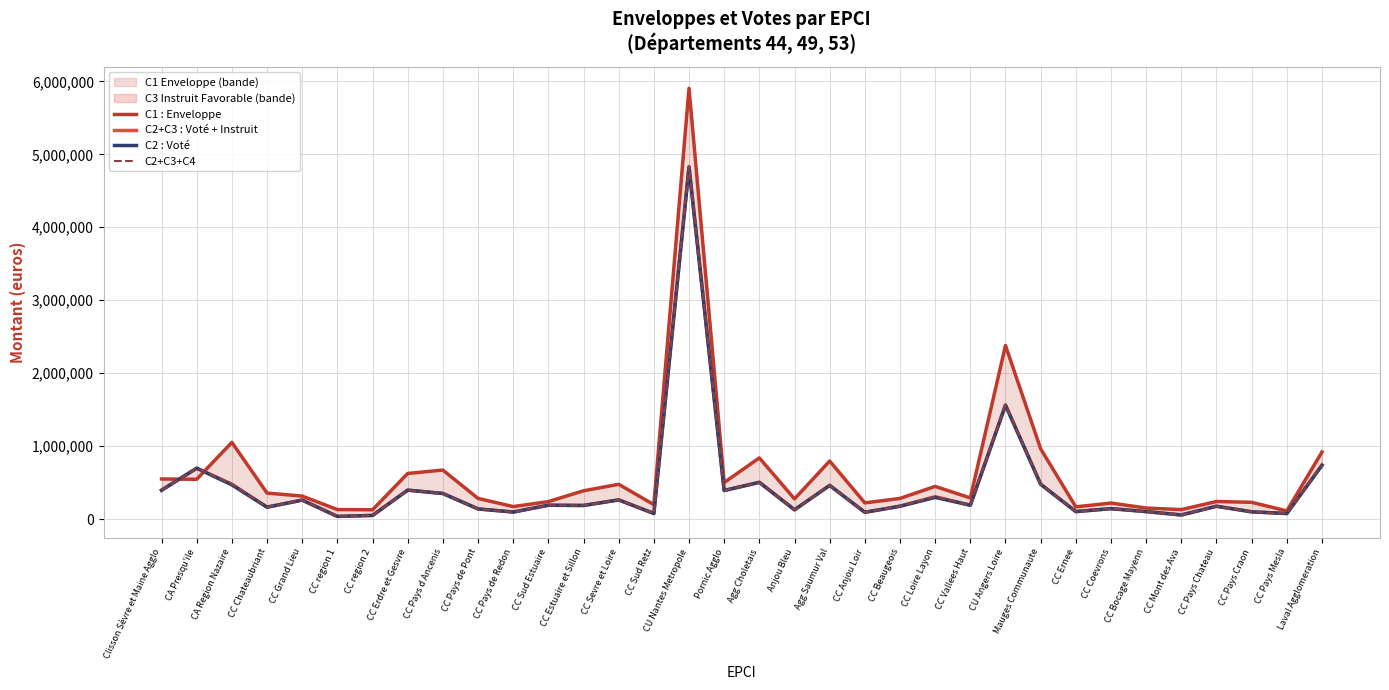

The C2+C3 : Voté + Instruit series shows 4835500 at CU Nantes Metropole. True or false?

True